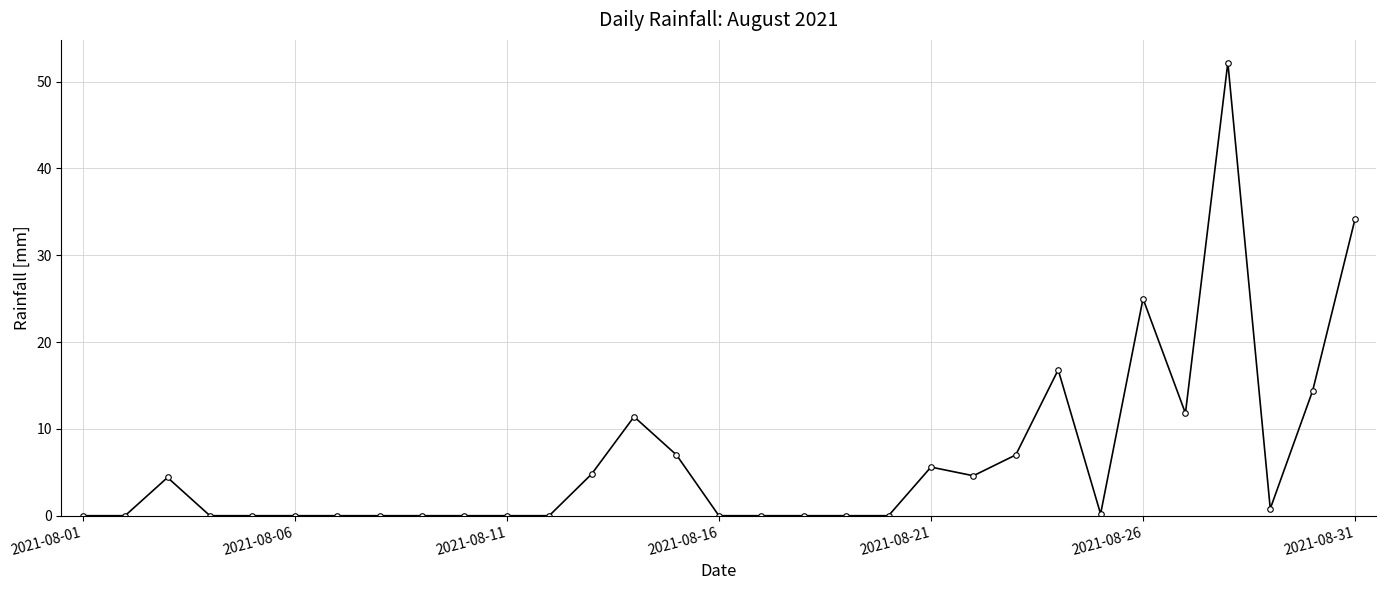

What is the greatest value displayed?

52.2